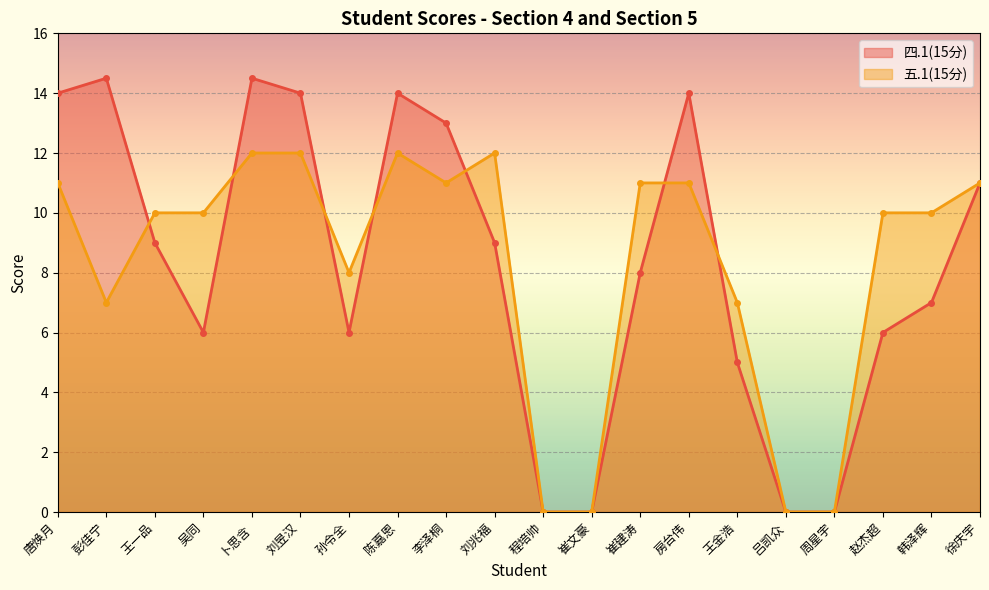

What is the average value of the 五.1(15分) series?

8.2